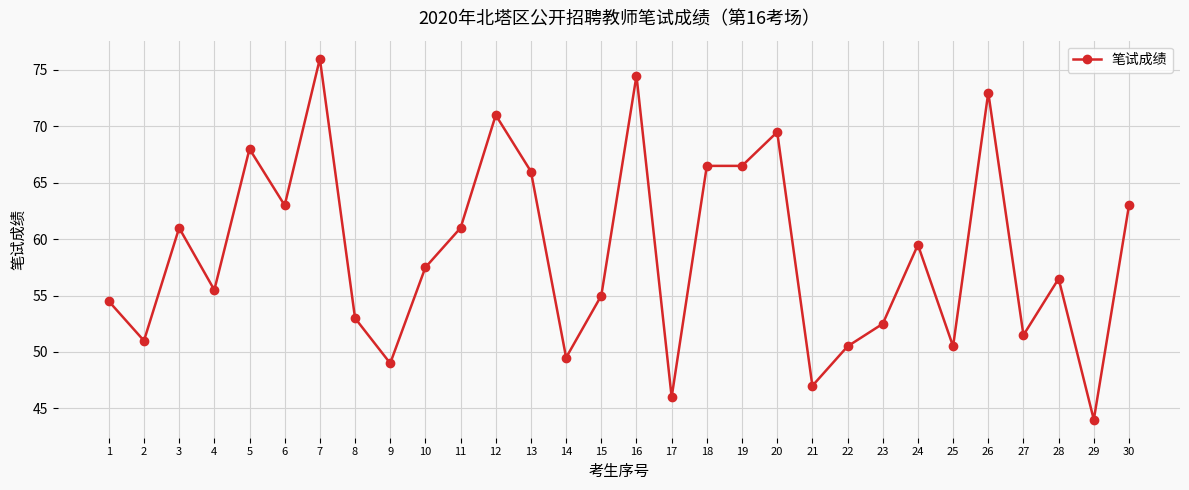

What is the difference between the maximum and minimum values?

32.0